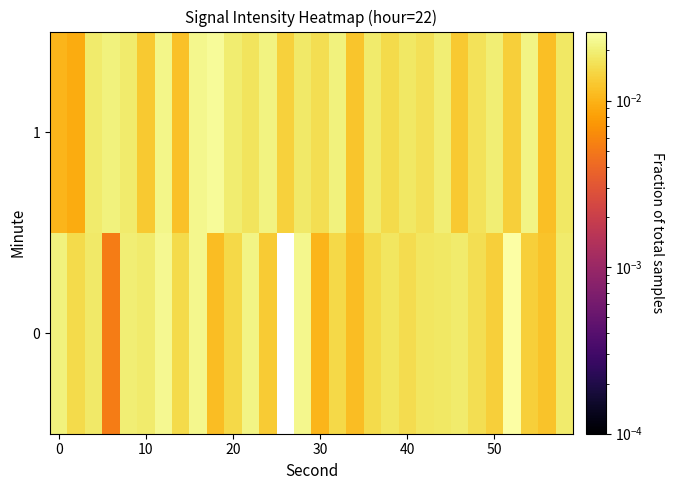

List the series in order of their peak value, lowest first.

1, 0